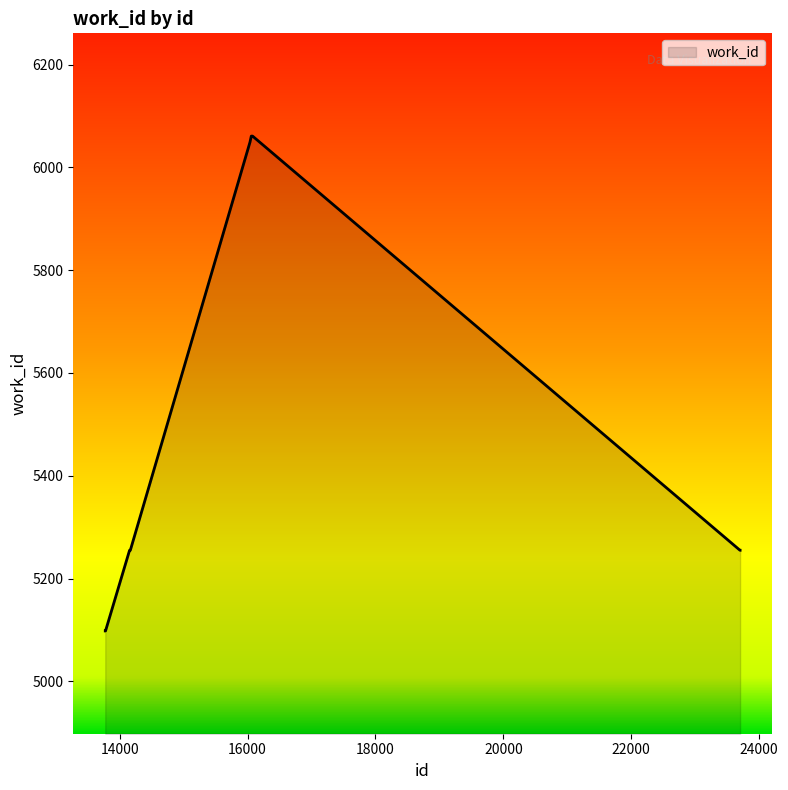

What is the smallest value displayed?

5098